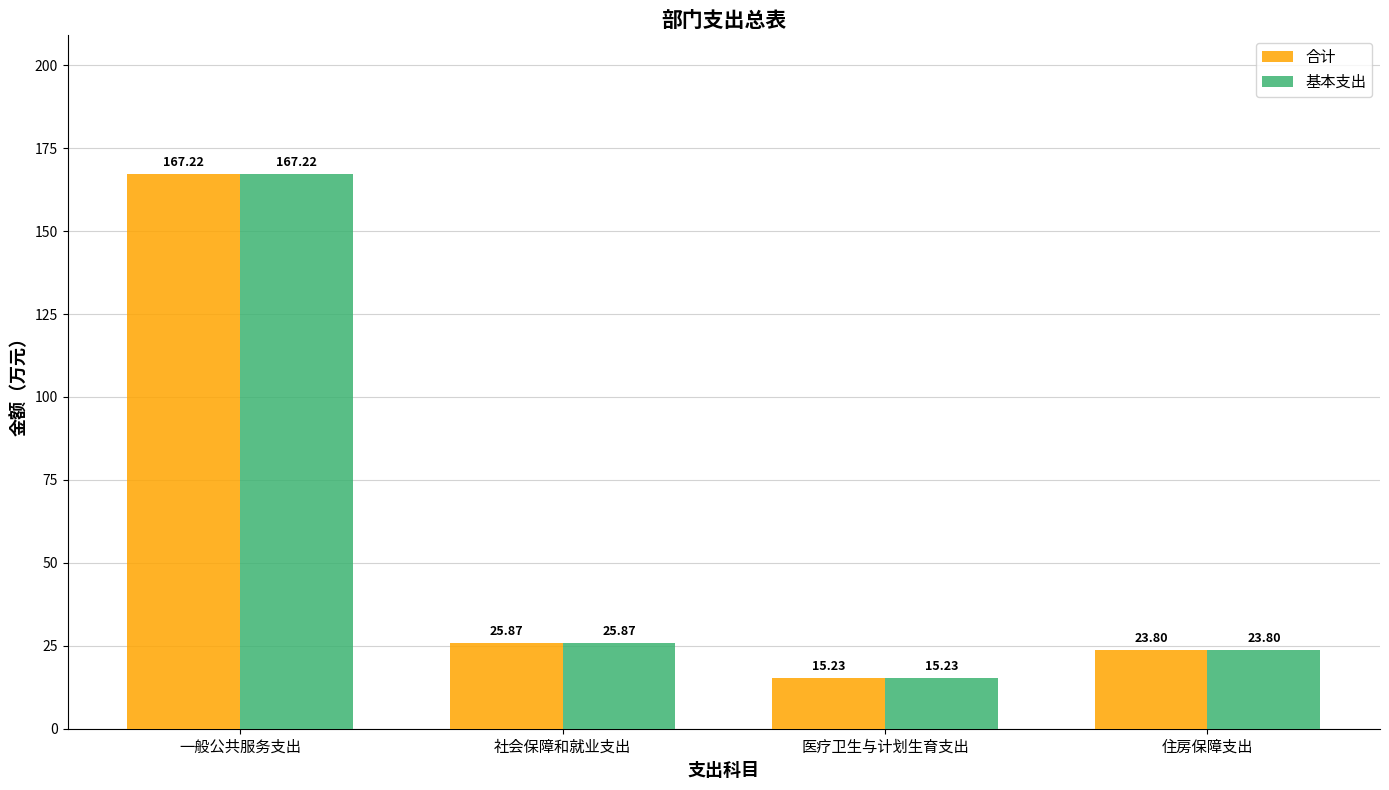

What position from the left is 医疗卫生与计划生育支出?

3